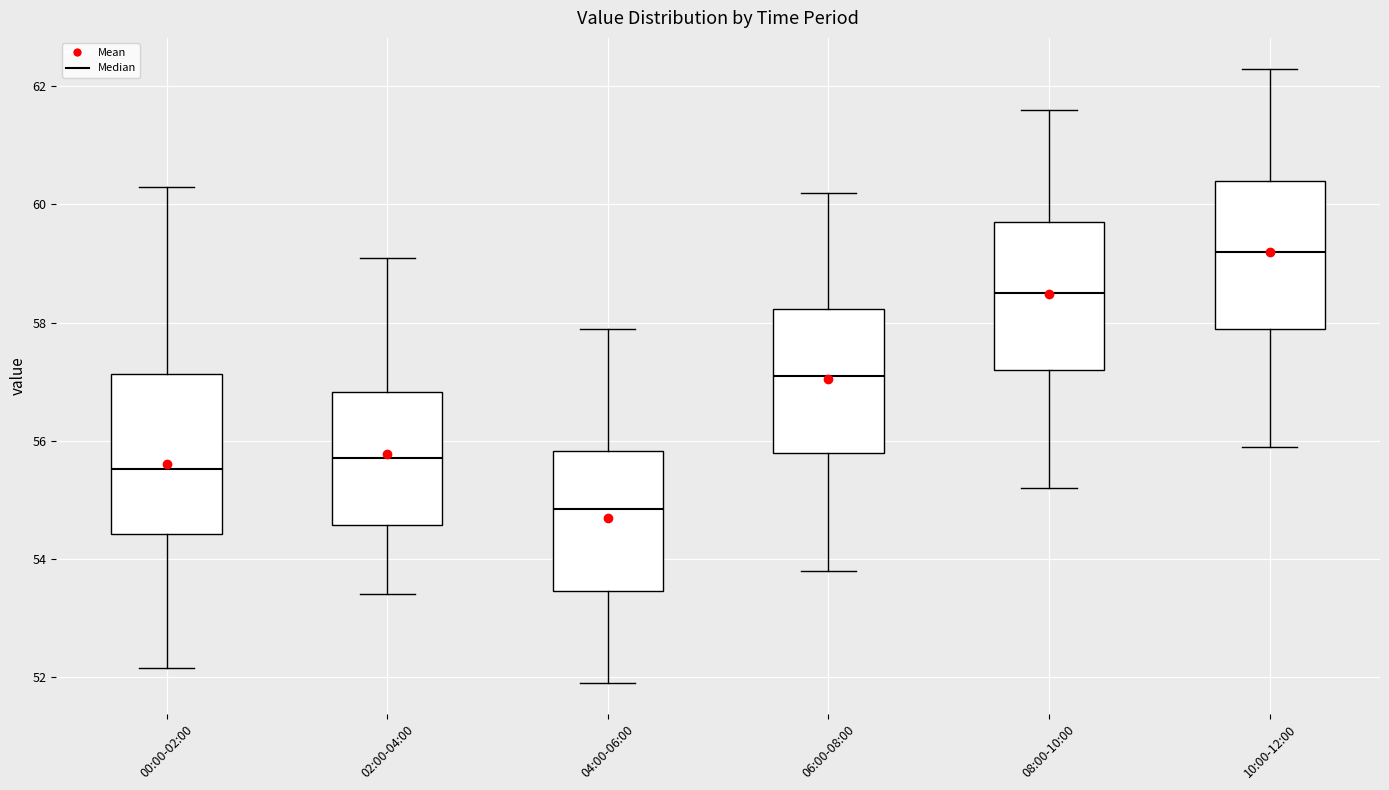

Reading left to right, read every box against the y-axis: the position of its median line, the range the box covers, and the ends of its whiskers. The values are not printed on the chart, so give them approximately, as read against the axis.

00:00-02:00: median 55.6, box 54.4 to 57.2, whiskers 52.2 to 60.4
02:00-04:00: median 55.8, box 54.6 to 56.8, whiskers 53.4 to 59.2
04:00-06:00: median 54.8, box 53.4 to 55.8, whiskers 52.0 to 58.0
06:00-08:00: median 57.2, box 55.8 to 58.2, whiskers 53.8 to 60.2
08:00-10:00: median 58.6, box 57.2 to 59.8, whiskers 55.2 to 61.6
10:00-12:00: median 59.2, box 58.0 to 60.4, whiskers 56.0 to 62.4